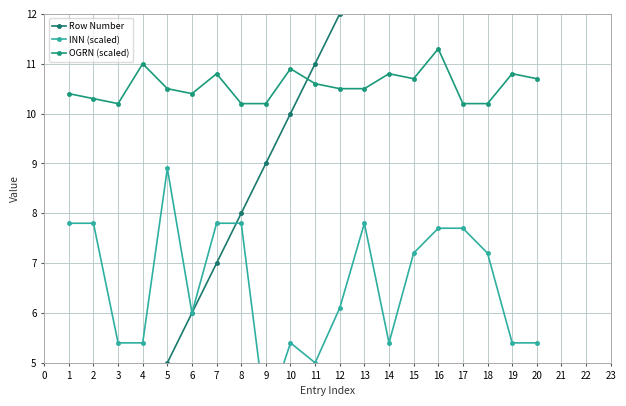

True or false: Row Number and INN (scaled) intersect in this chart.

True